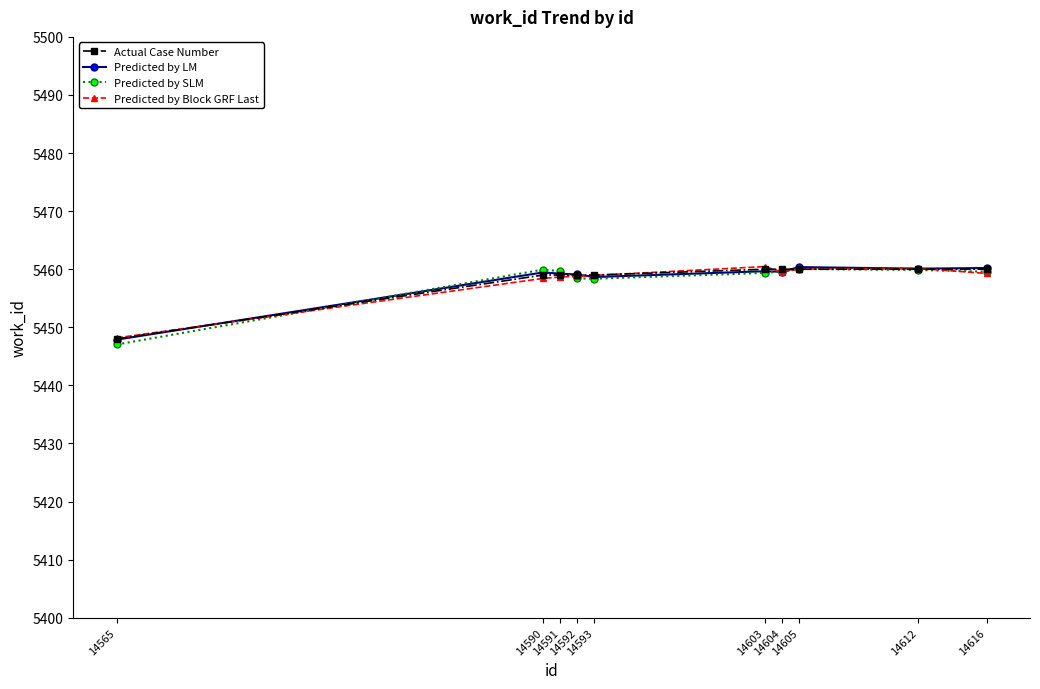

How many data points does each series have?

10